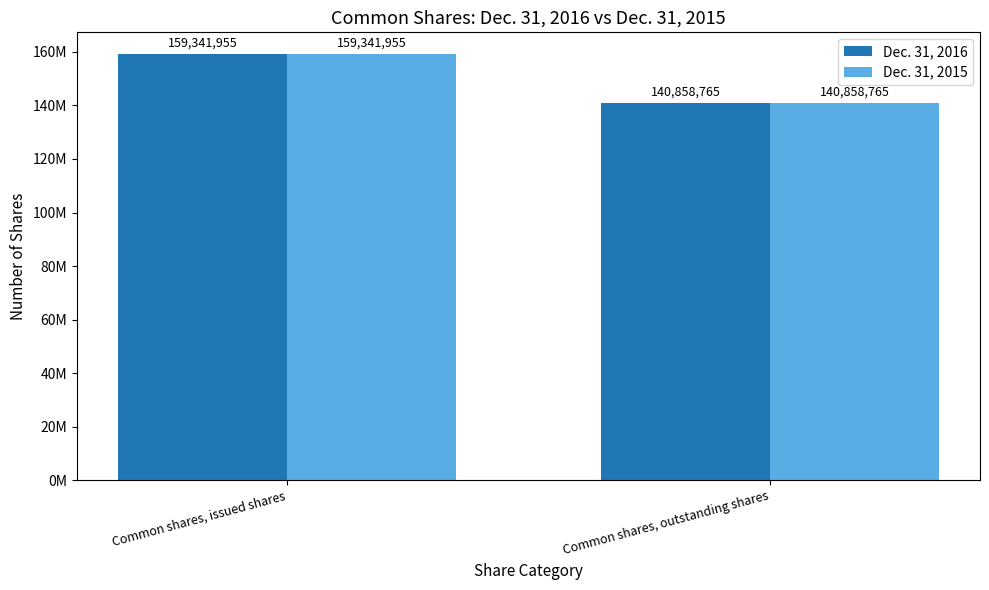

What is the sum of the Dec. 31, 2016 values at Common shares, issued shares and Common shares, outstanding shares?

300200720